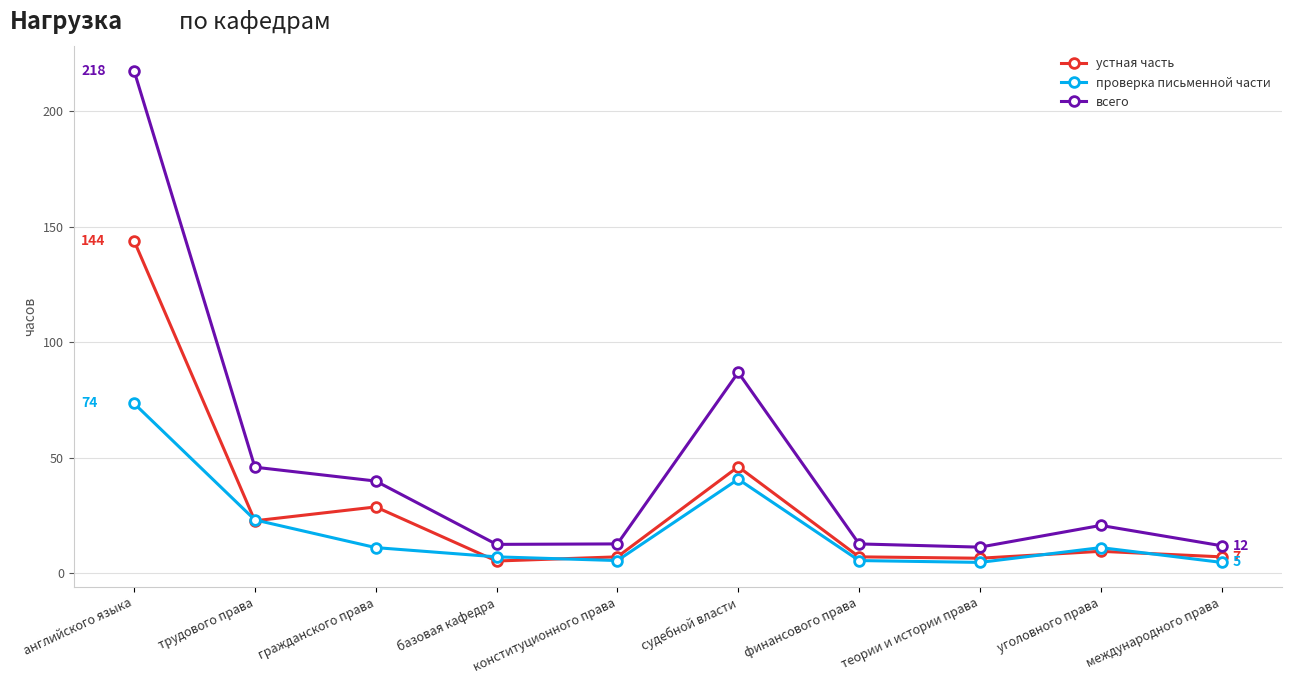

Which series has the largest total across all categories?

всего